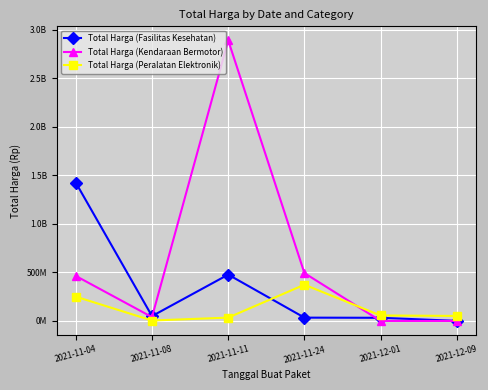

What is the average value of the Total Harga (Fasilitas Kesehatan) series?

336702836